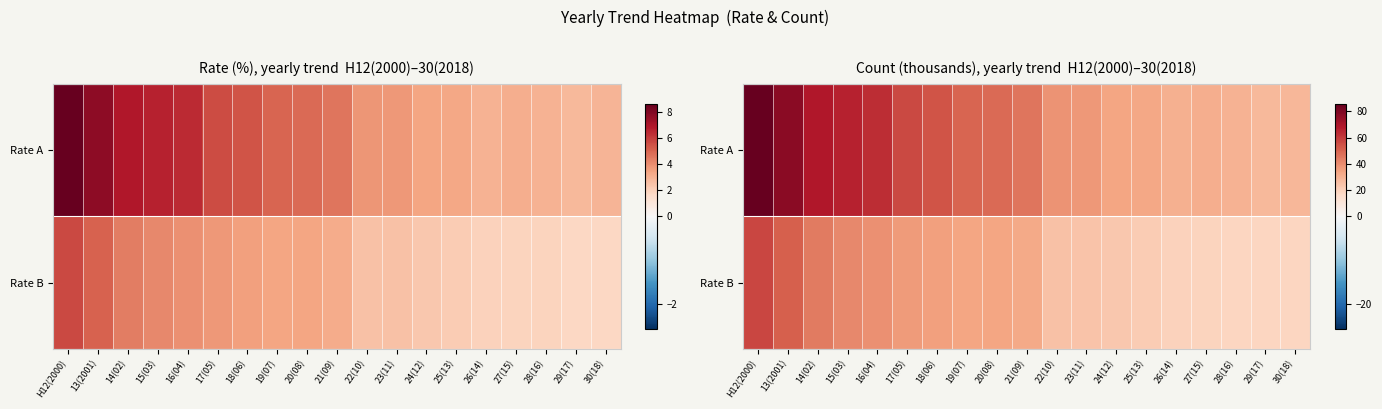

List the series in order of their overall mean, lowest first.

Rate B, Rate A